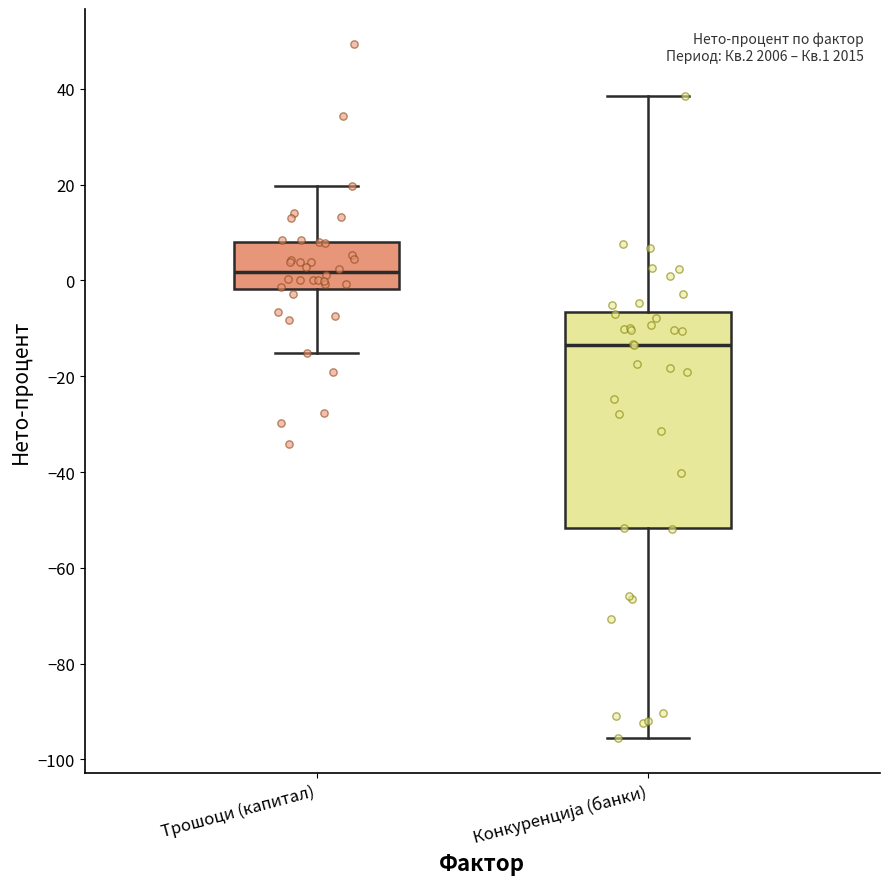

Which box's median line is the highest?

Трошоци (капитал)